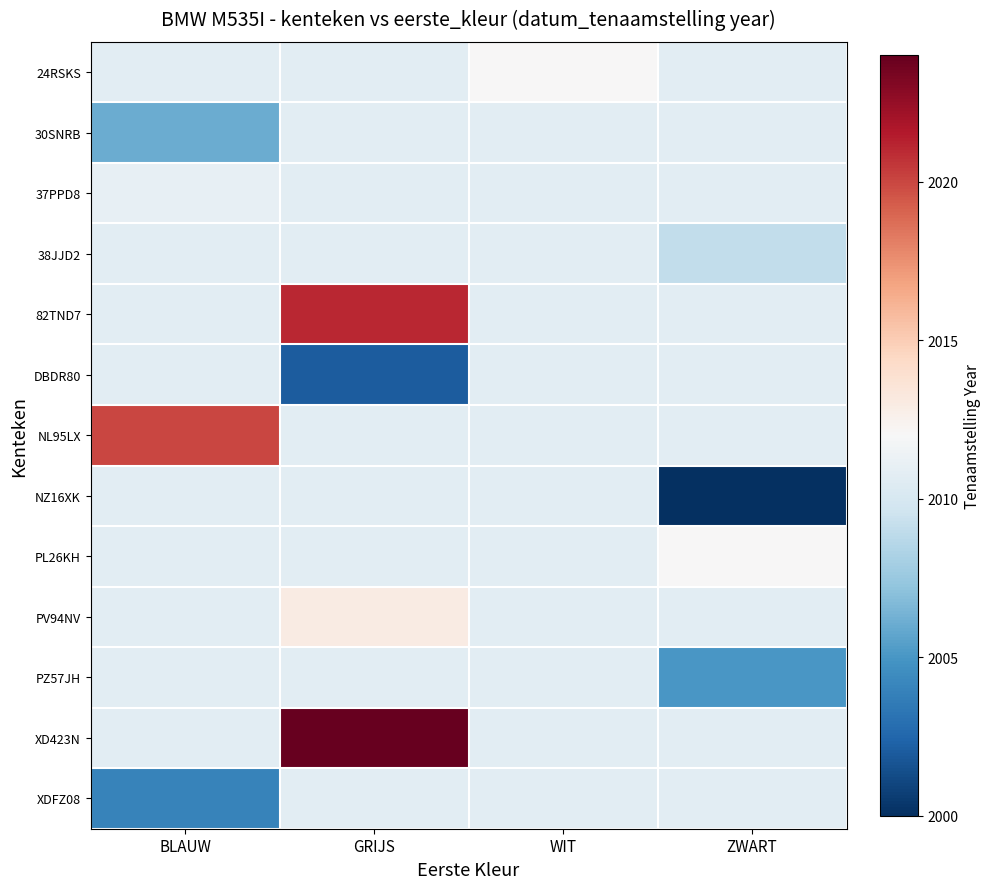

Reading right to left, extract all data points from this chart.

24RSKS: ZWART=2010.7	WIT=2012.0	GRIJS=2010.7	BLAUW=2010.7
30SNRB: ZWART=2010.7	WIT=2010.7	GRIJS=2010.7	BLAUW=2006.0
37PPD8: ZWART=2010.7	WIT=2010.7	GRIJS=2010.7	BLAUW=2011.0
38JJD2: ZWART=2009.0	WIT=2010.7	GRIJS=2010.7	BLAUW=2010.7
82TND7: ZWART=2010.7	WIT=2010.7	GRIJS=2021.0	BLAUW=2010.7
DBDR80: ZWART=2010.7	WIT=2010.7	GRIJS=2002.0	BLAUW=2010.7
NL95LX: ZWART=2010.7	WIT=2010.7	GRIJS=2010.7	BLAUW=2020.0
NZ16XK: ZWART=2000.0	WIT=2010.7	GRIJS=2010.7	BLAUW=2010.7
PL26KH: ZWART=2012.0	WIT=2010.7	GRIJS=2010.7	BLAUW=2010.7
PV94NV: ZWART=2010.7	WIT=2010.7	GRIJS=2013.0	BLAUW=2010.7
PZ57JH: ZWART=2005.0	WIT=2010.7	GRIJS=2010.7	BLAUW=2010.7
XD423N: ZWART=2010.7	WIT=2010.7	GRIJS=2024.0	BLAUW=2010.7
XDFZ08: ZWART=2010.7	WIT=2010.7	GRIJS=2010.7	BLAUW=2004.0